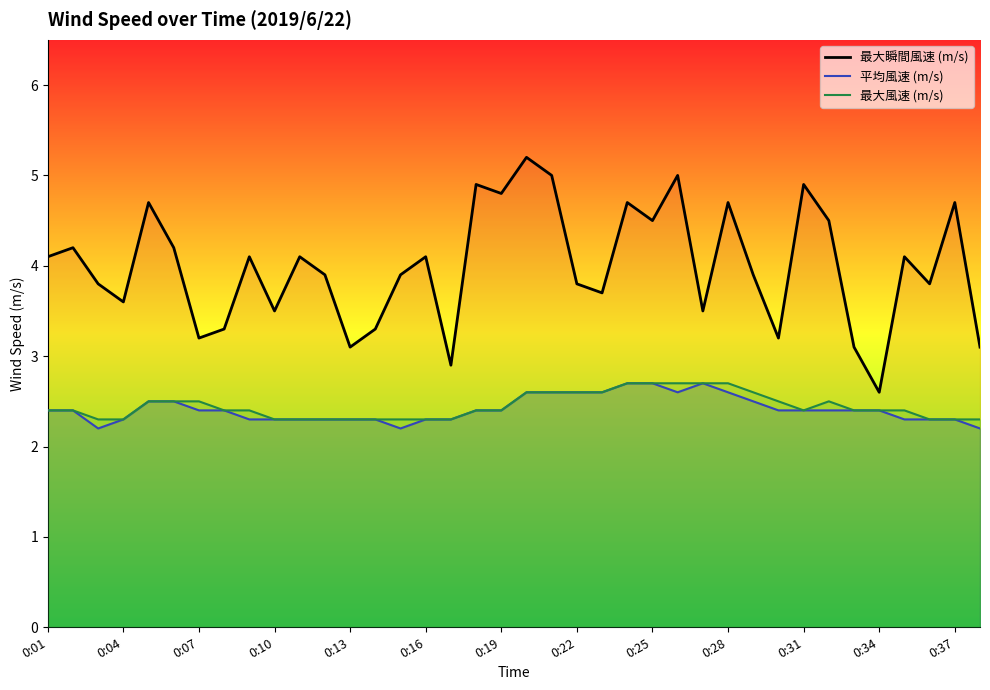

True or false: 最大風速 (m/s) and 最大瞬間風速 (m/s) intersect in this chart.

False